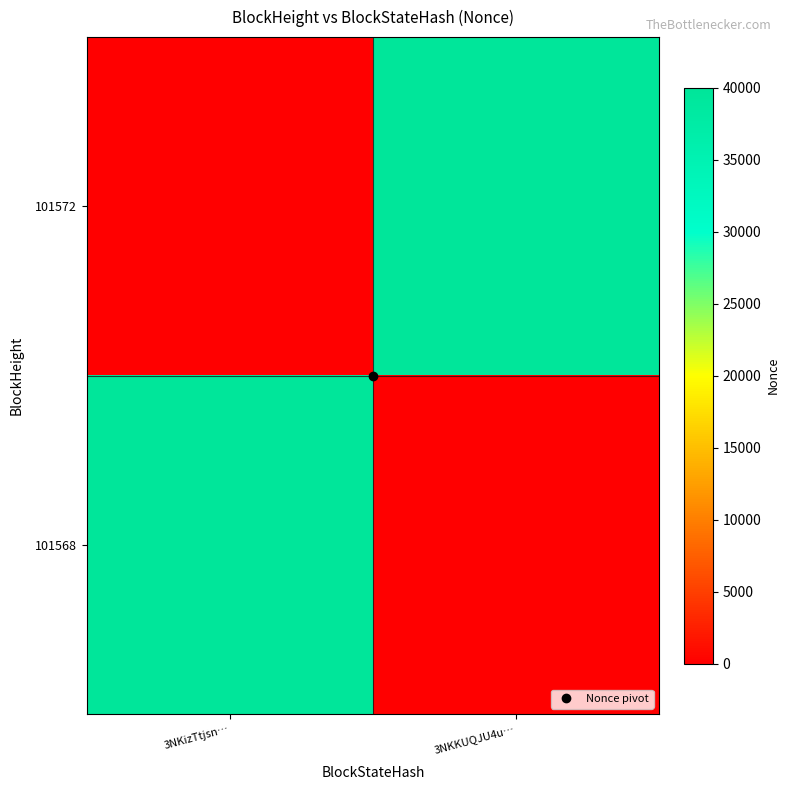

At which category is the sum across all series the highest?

3NKizTtjsn…